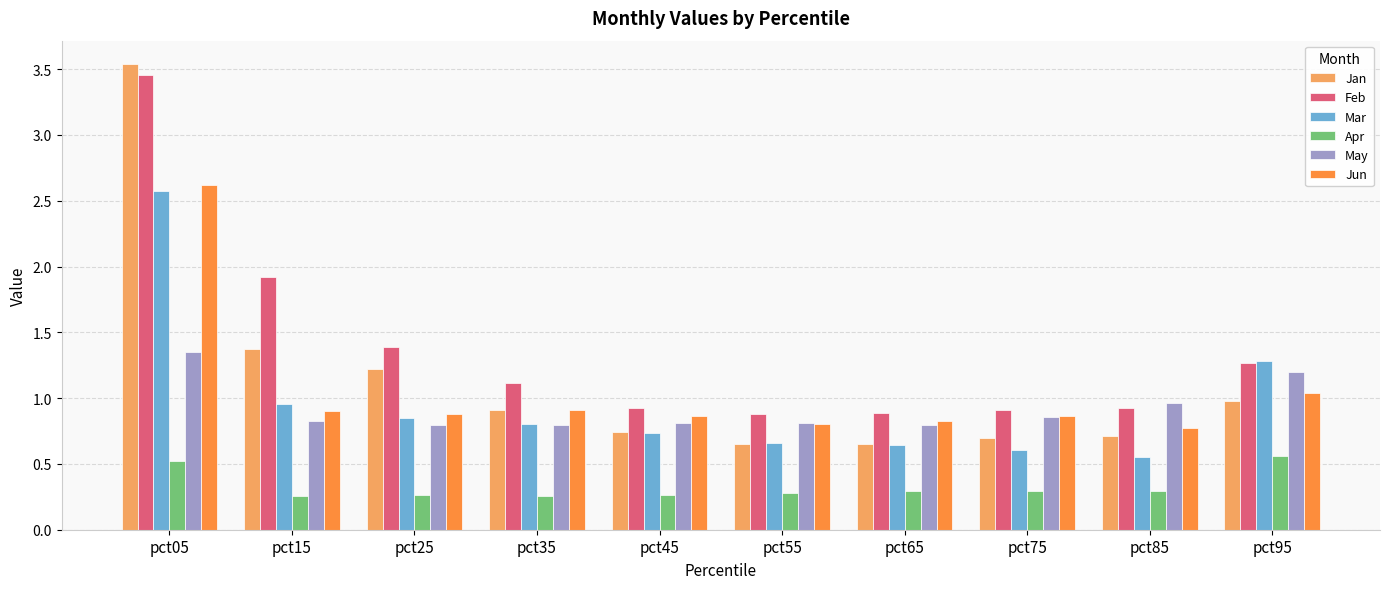

What value does the May series have at pct95?

1.2